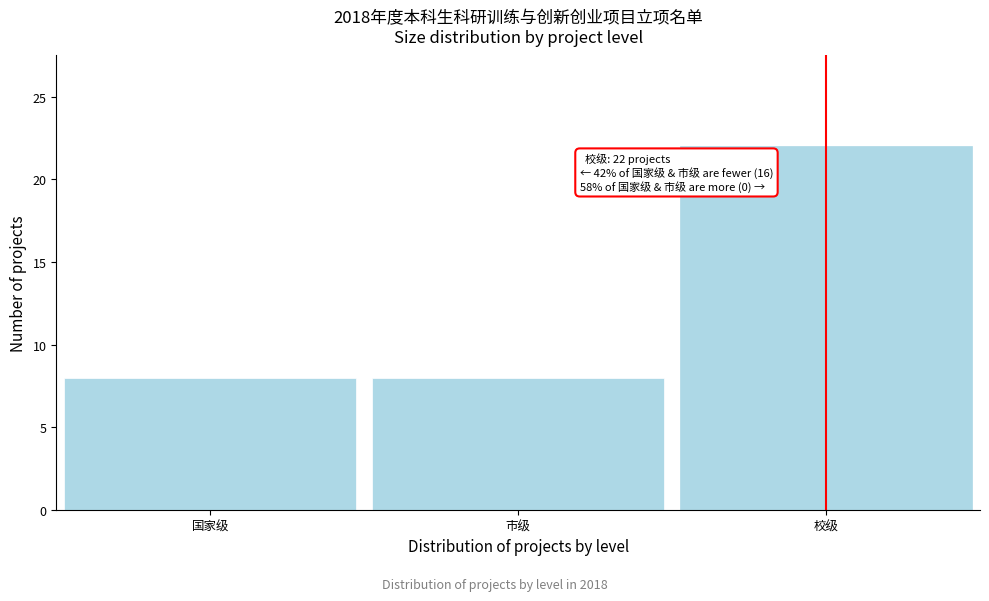

Reading right to left, list all the values displayed in this chart.

校级=22	市级=8	国家级=8